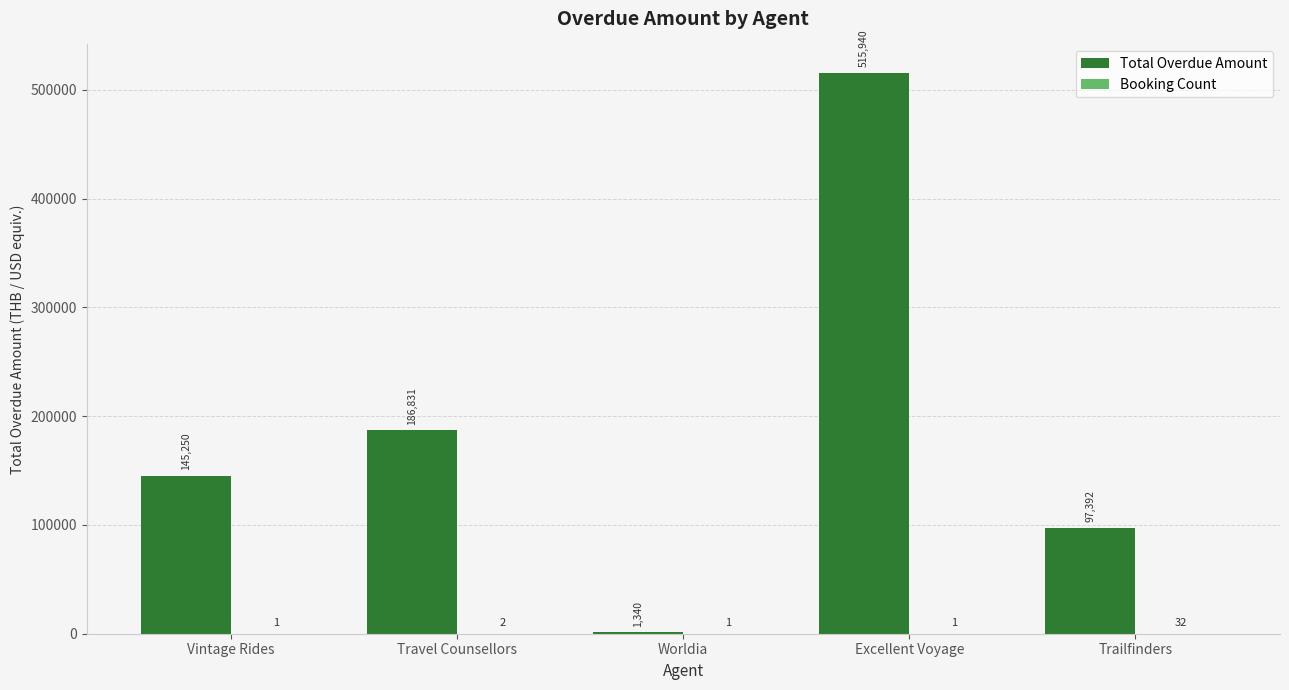

Are the bars horizontal?

No